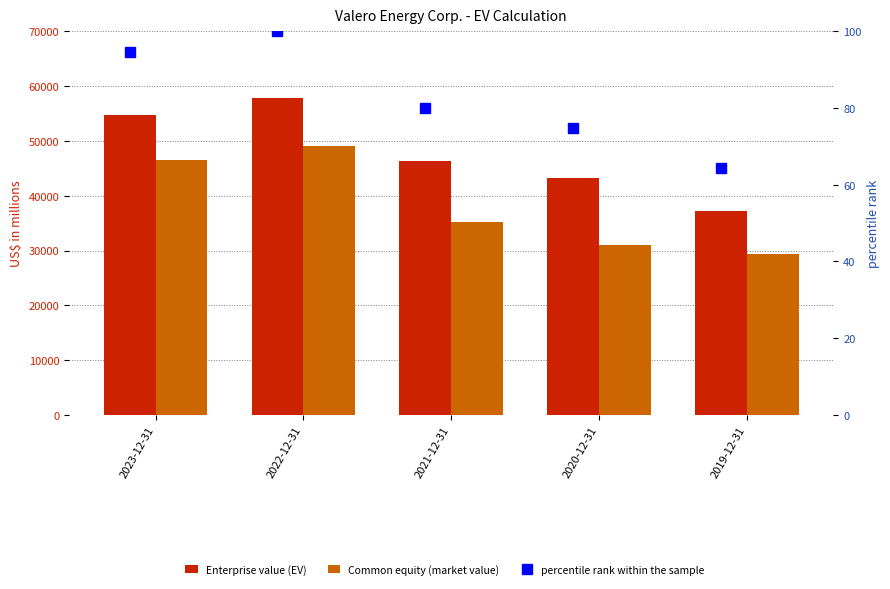

What are all the series names shown in the legend?

Enterprise value (EV), Common equity (market value), percentile rank within the sample